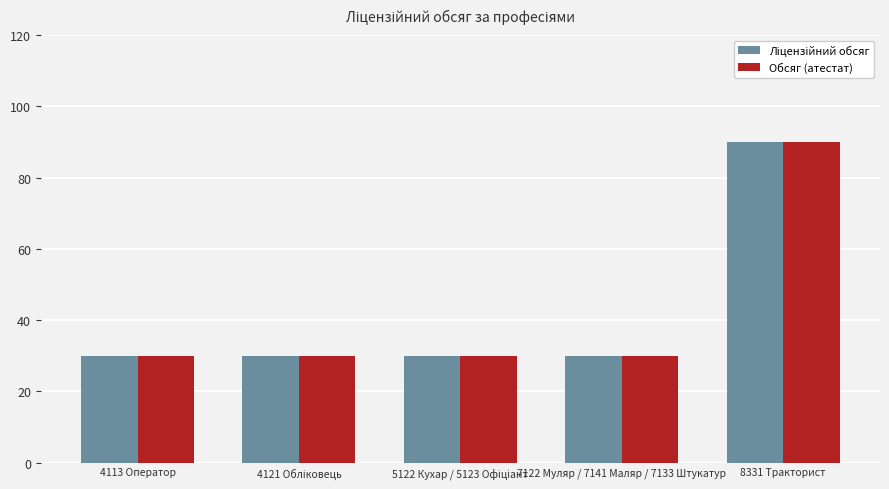

How many bars are there in each group?

2